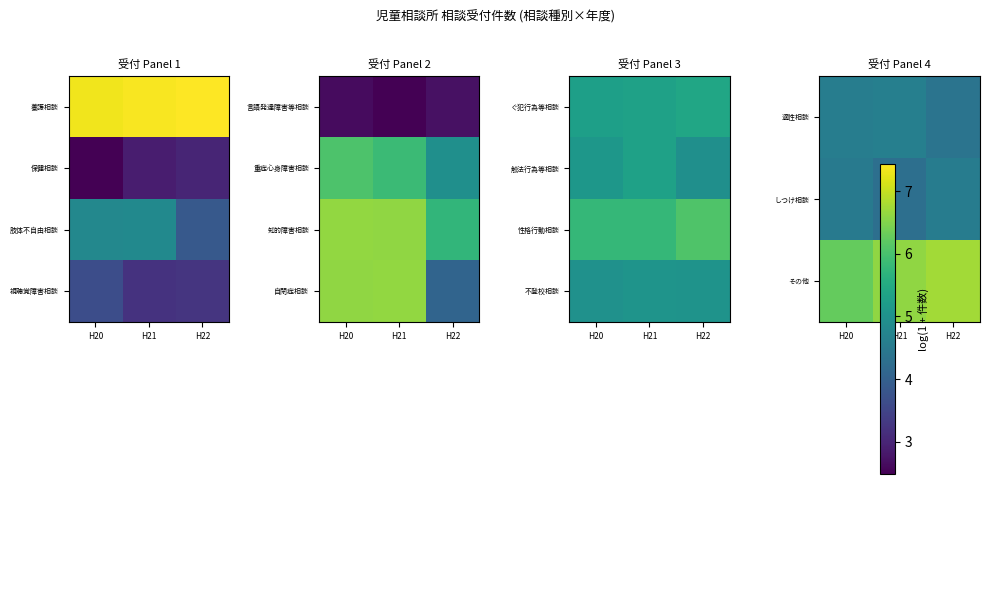

Is it true that その他 equals 3.6 at H20?

False